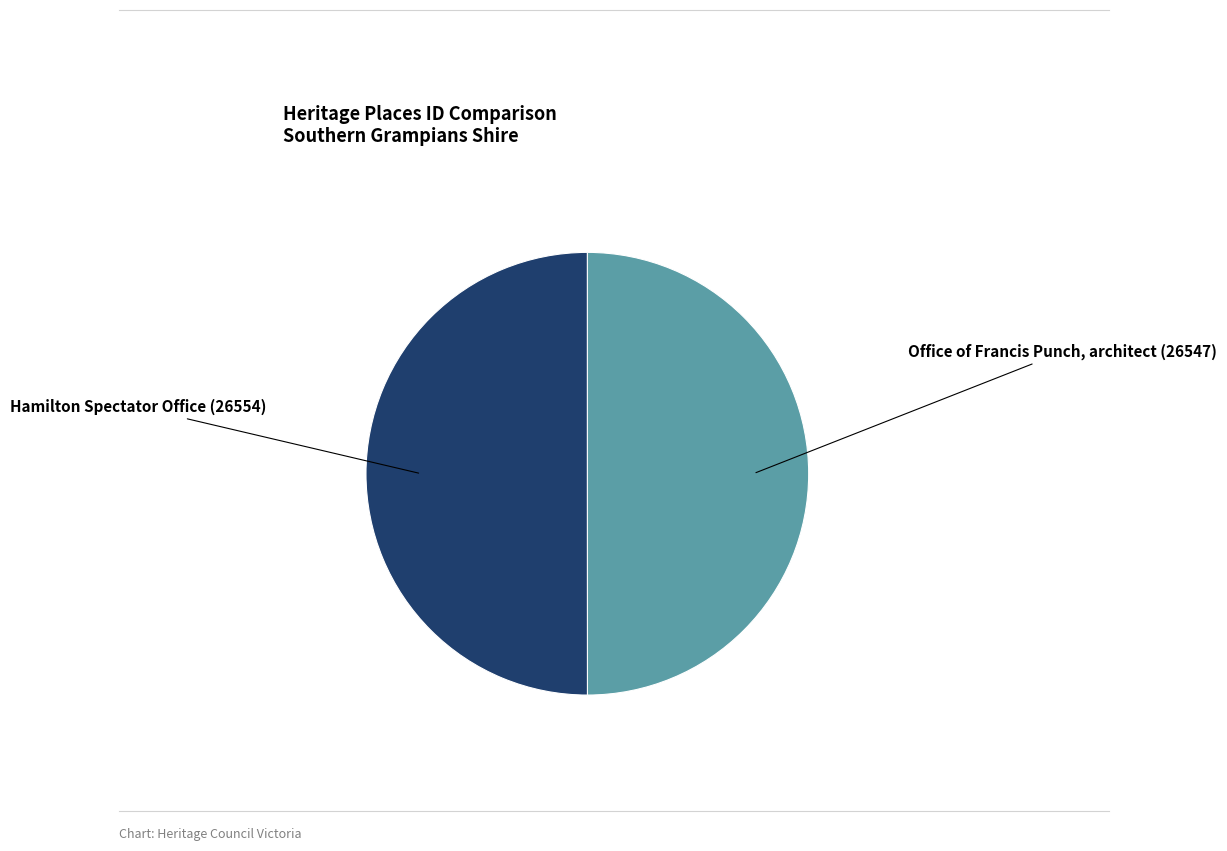

True or false: Office of Francis Punch, architect accounts for 40% of the total.

False